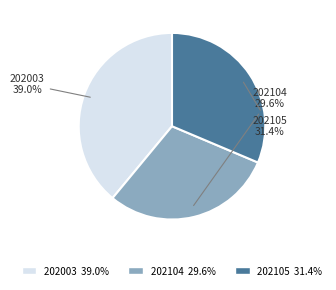

To the nearest percent, what portion does 202104 represent?

30%